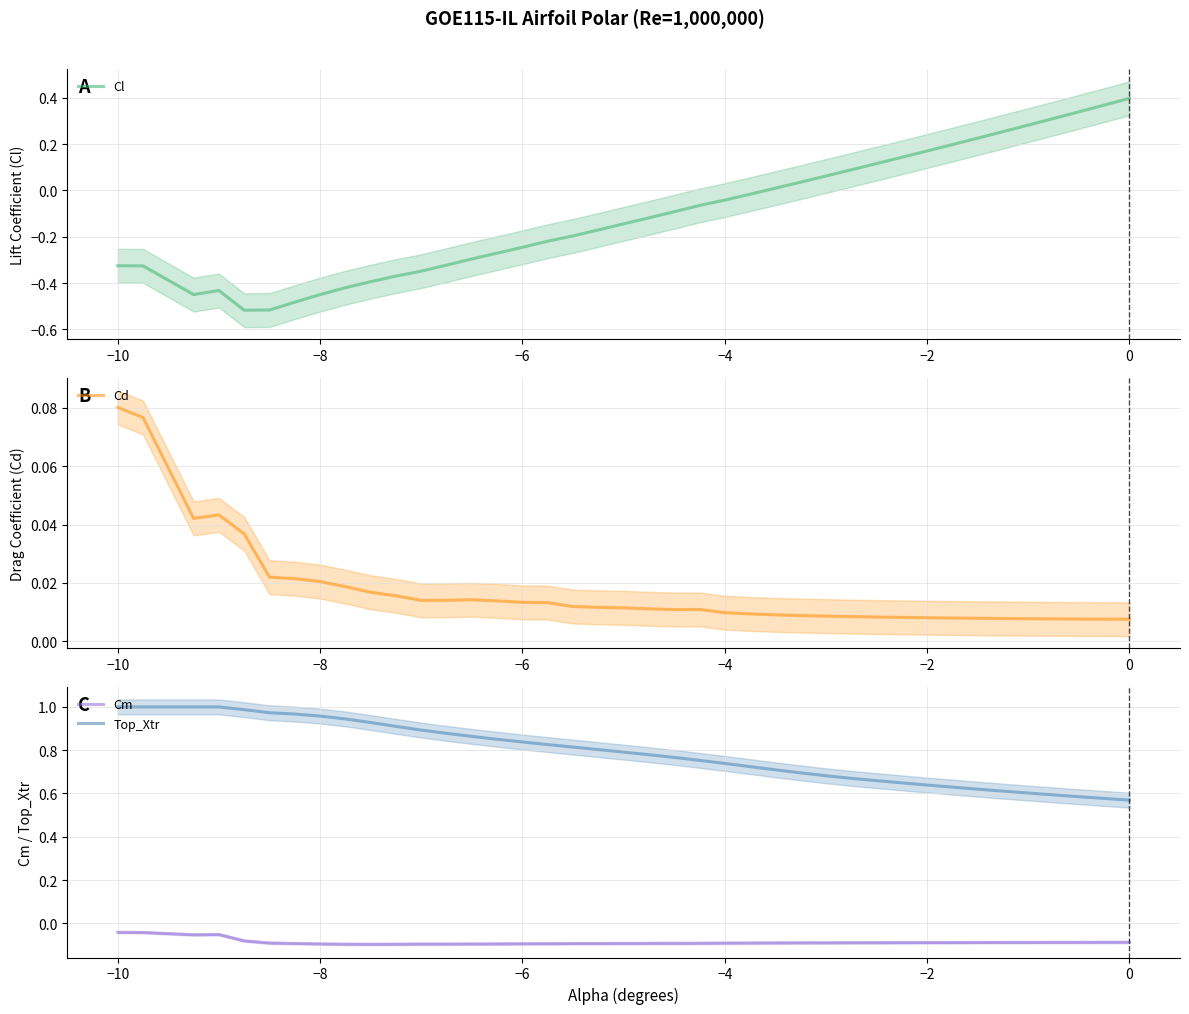

Count the number of data series in this chart.

4